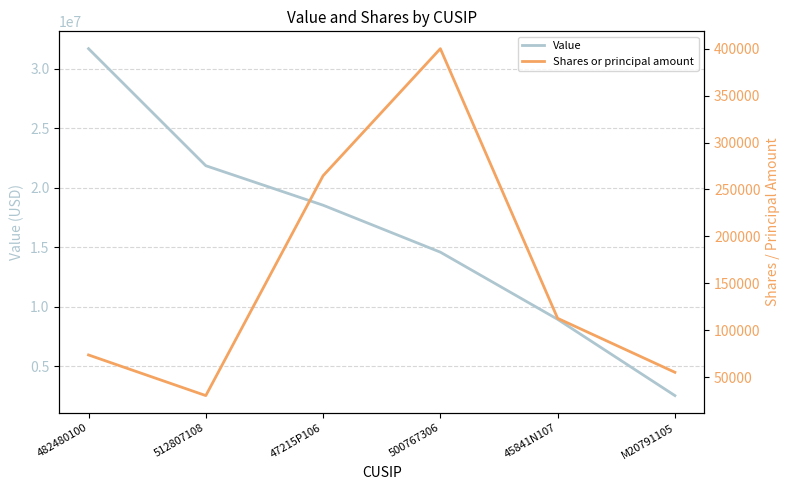

Reading left to right, extract all data points from this chart.

Value: 31697000	21861000	18542000	14596000	8952000	2542000
Shares or principal amount: 73695	30399	264622	400000	112719	55219